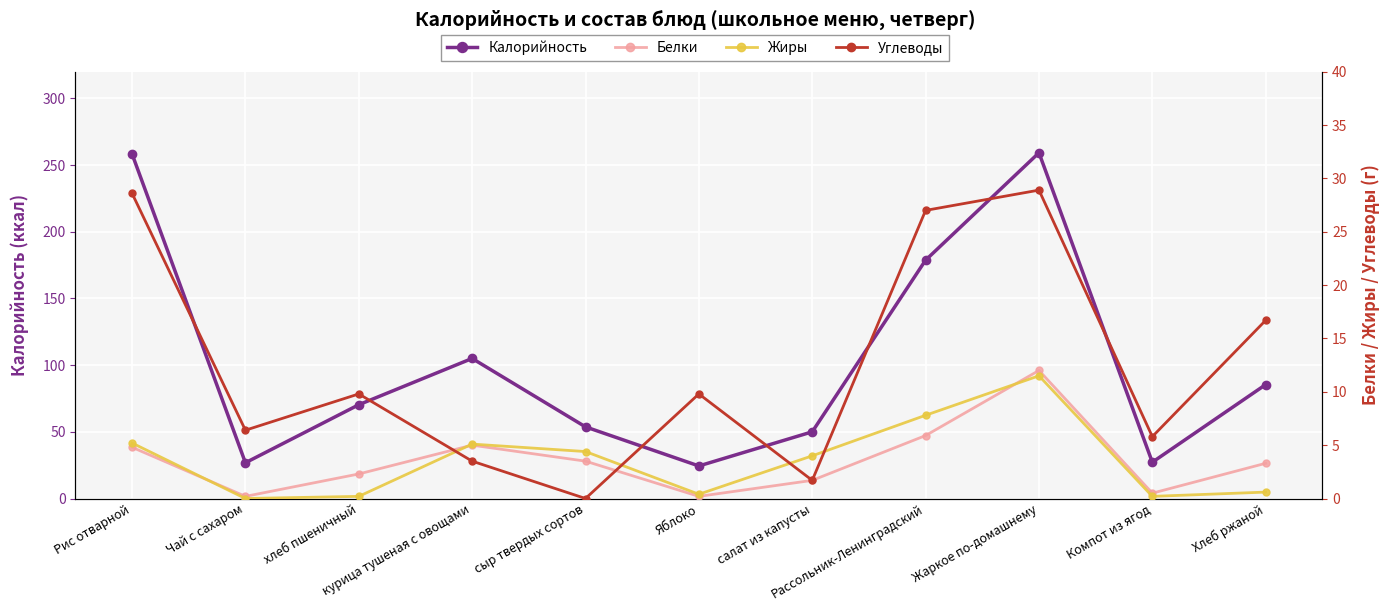

At how many categories does at least one series exceed 171?

3